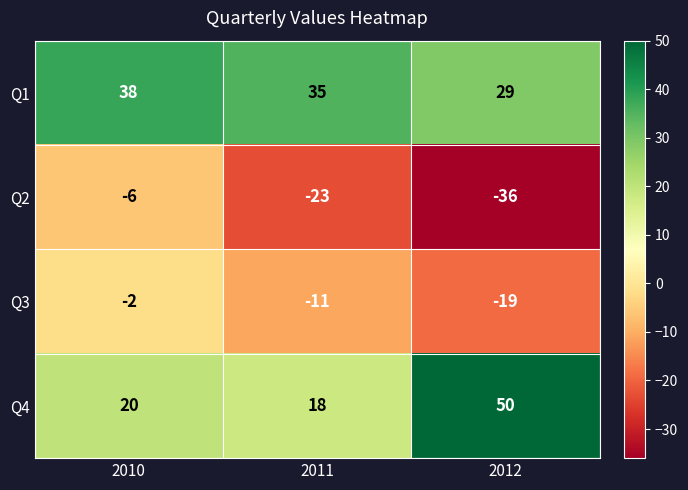

Reading left to right, transcribe all the data shown in this chart.

Q1: 2010=38	2011=35	2012=29
Q2: 2010=-6	2011=-23	2012=-36
Q3: 2010=-2	2011=-11	2012=-19
Q4: 2010=20	2011=18	2012=50